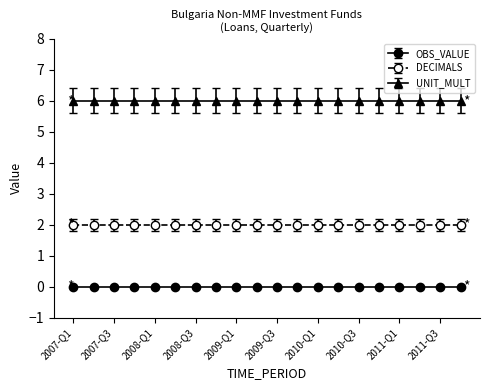

Reading right to left, extract all data points from this chart.

OBS_VALUE: 0	0	0	0	0	0	0	0	0	0	0	0	0	0	0	0	0	0	0	0
DECIMALS: 2	2	2	2	2	2	2	2	2	2	2	2	2	2	2	2	2	2	2	2
UNIT_MULT: 6	6	6	6	6	6	6	6	6	6	6	6	6	6	6	6	6	6	6	6